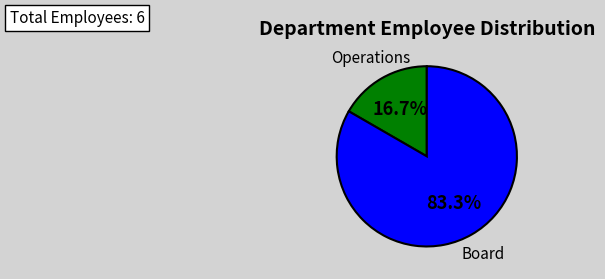

Does any single category account for the majority?

Yes